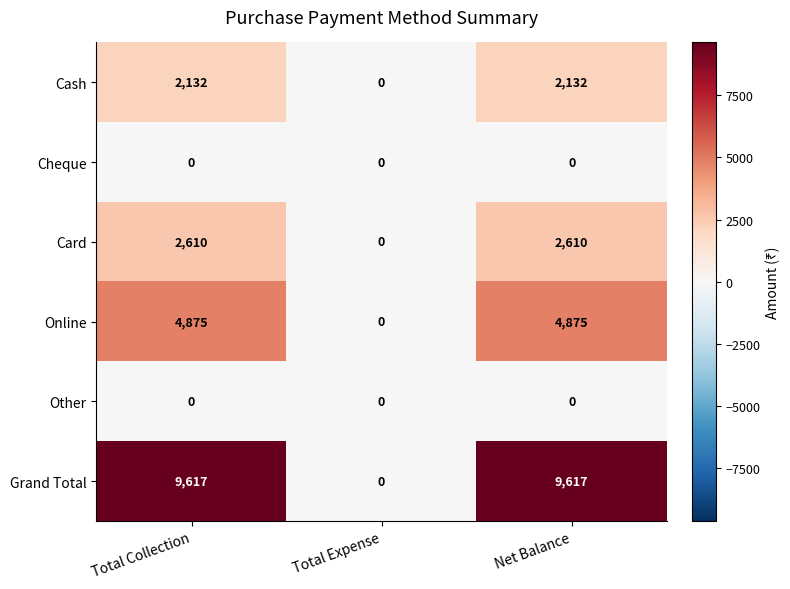

Reading left to right, transcribe all the data shown in this chart.

Cash: Total Collection=2132	Total Expense=0	Net Balance=2132
Cheque: Total Collection=0	Total Expense=0	Net Balance=0
Card: Total Collection=2610	Total Expense=0	Net Balance=2610
Online: Total Collection=4875	Total Expense=0	Net Balance=4875
Other: Total Collection=0	Total Expense=0	Net Balance=0
Grand Total: Total Collection=9617	Total Expense=0	Net Balance=9617